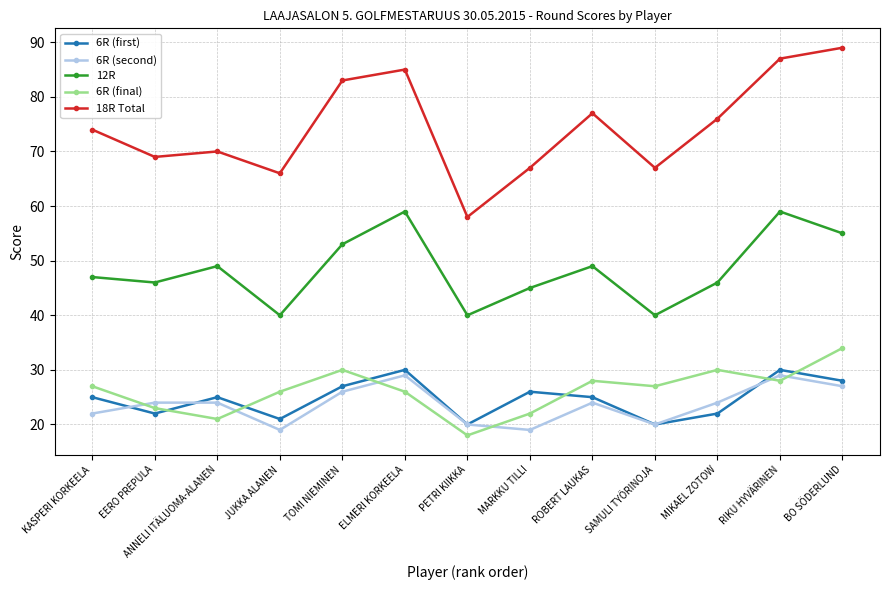

At which category does 6R (first) reach its first local peak?

ANNELI ITÄLUOMA-ALANEN